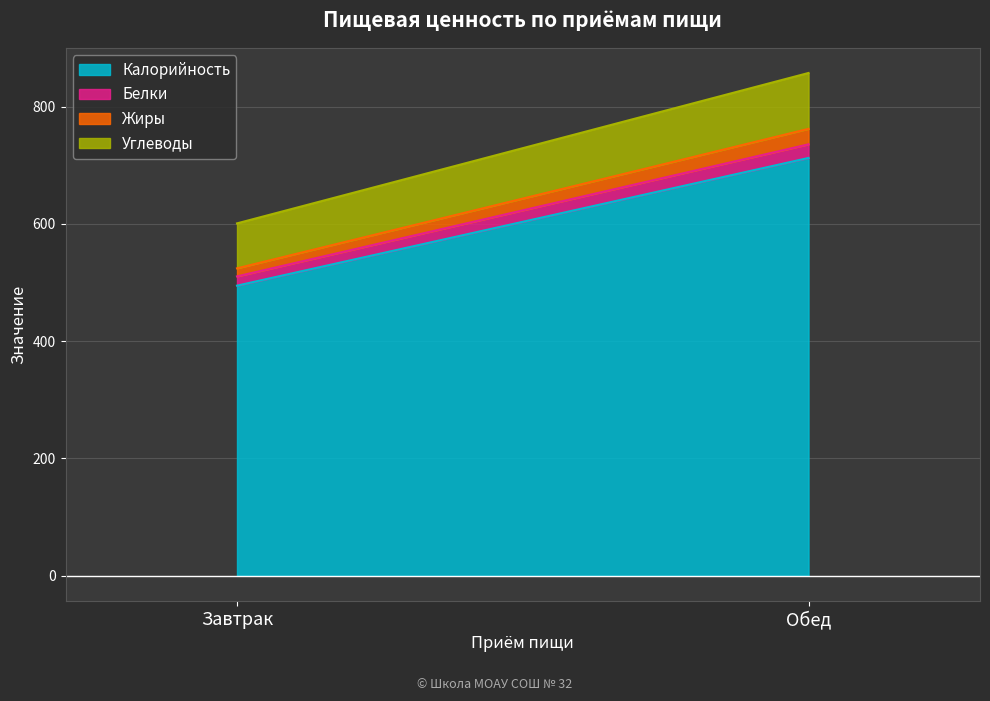

Between Завтрак and Обед, which series saw the biggest shift?

Калорийность